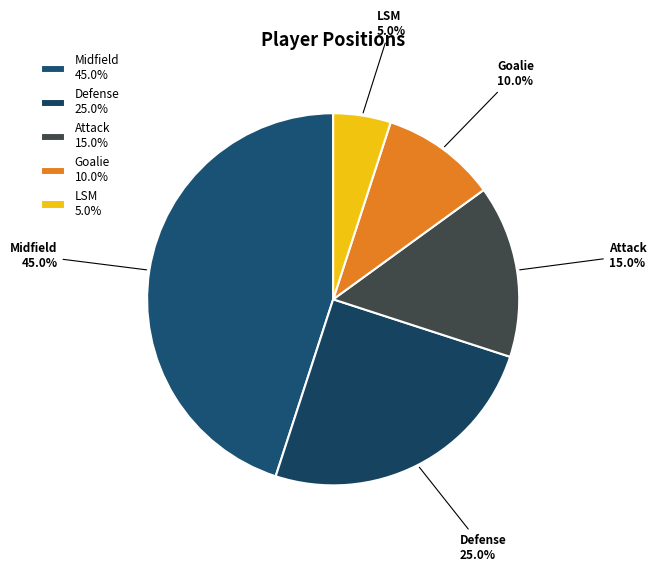

Which category has the smallest portion of the pie?

LSM 5.0%